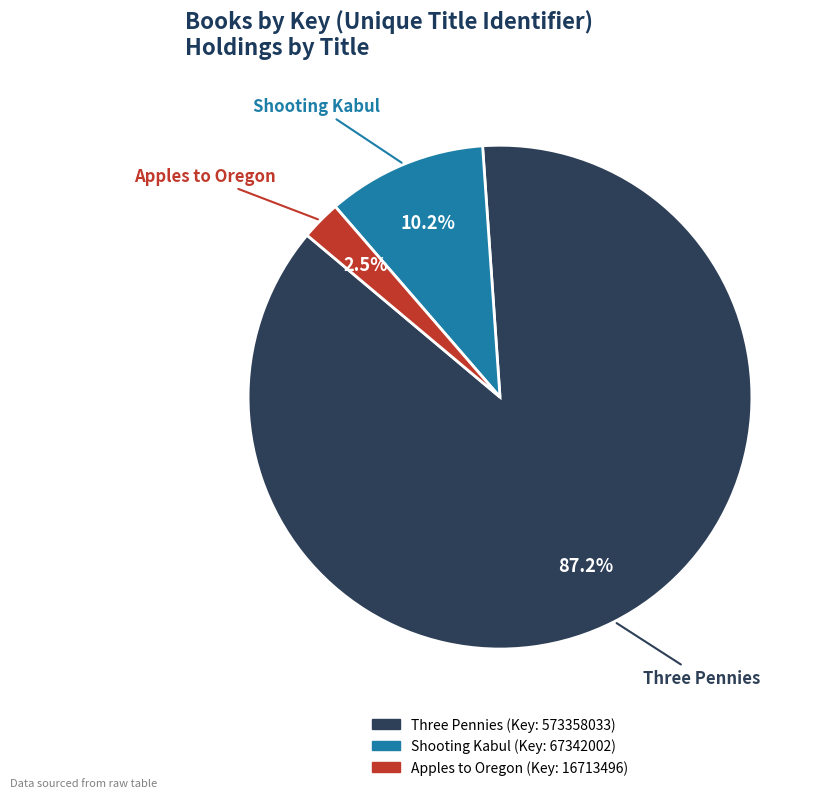

How many segments does this pie chart have?

3